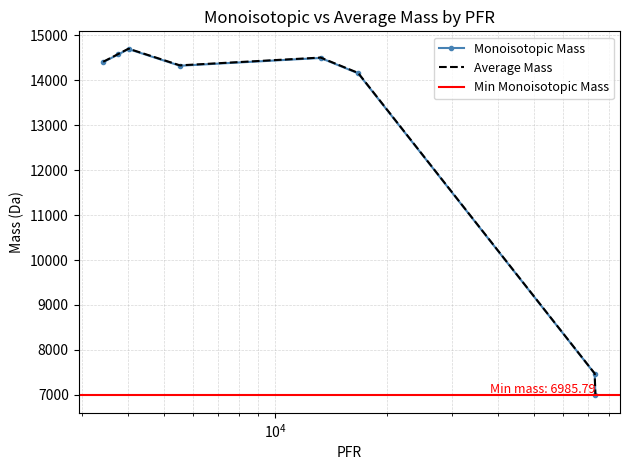

Between 4011 and 73114, which is larger?

4011